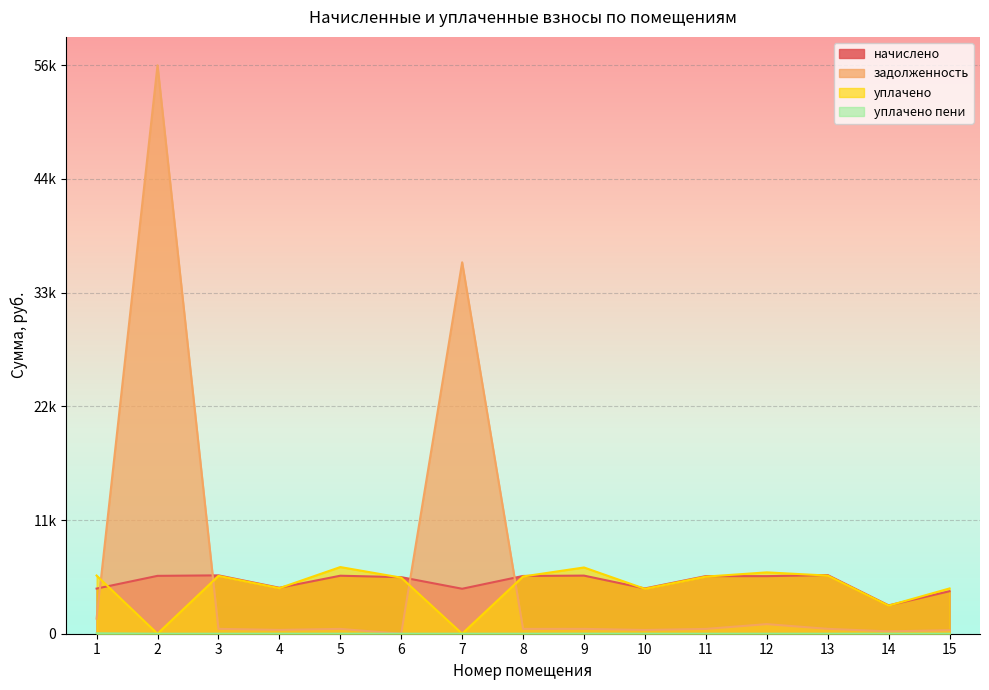

Rank the series by their maximum value, from lowest to highest.

уплачено пени, начислено, уплачено, задолженность